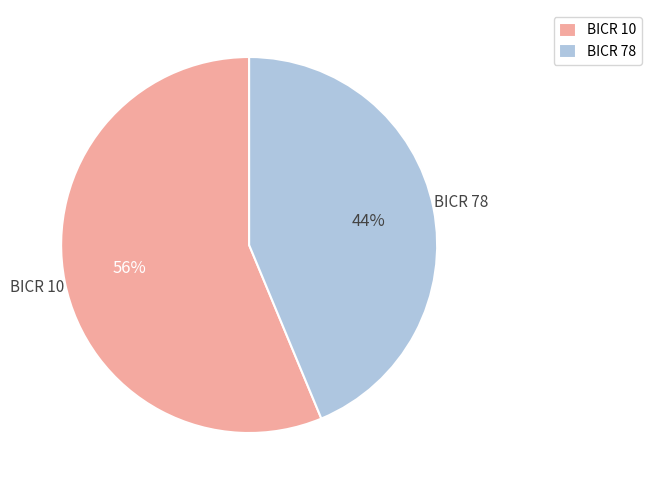

Do BICR 10 and BICR 78 together represent more than half of the pie?

Yes